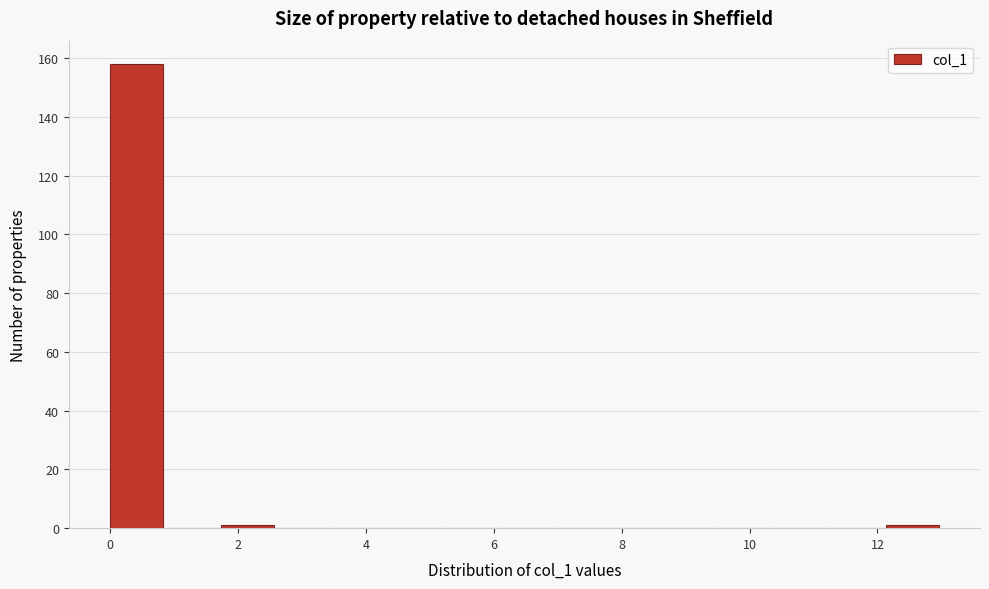

How tall is the bar that spans 0.0 to 0.8 on the x-axis? Neither the bar edges nor the heights are printed on the chart, so give them approximately, as read against the axes.

158